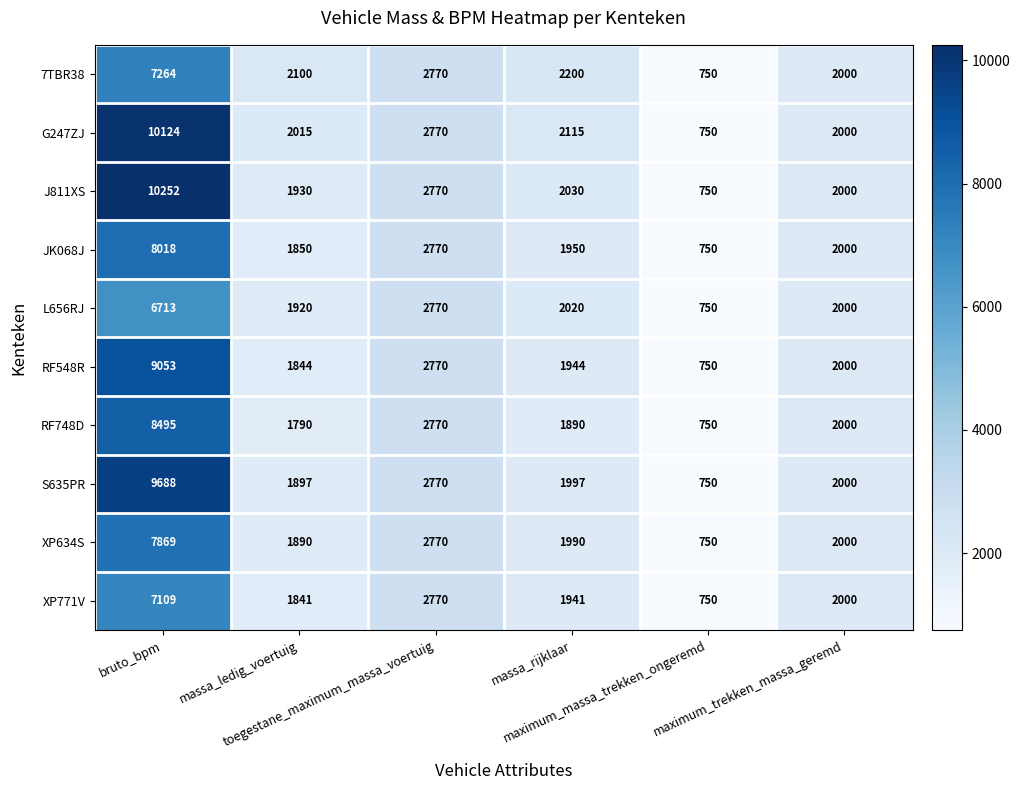

Which series has the largest total across all categories?

G247ZJ